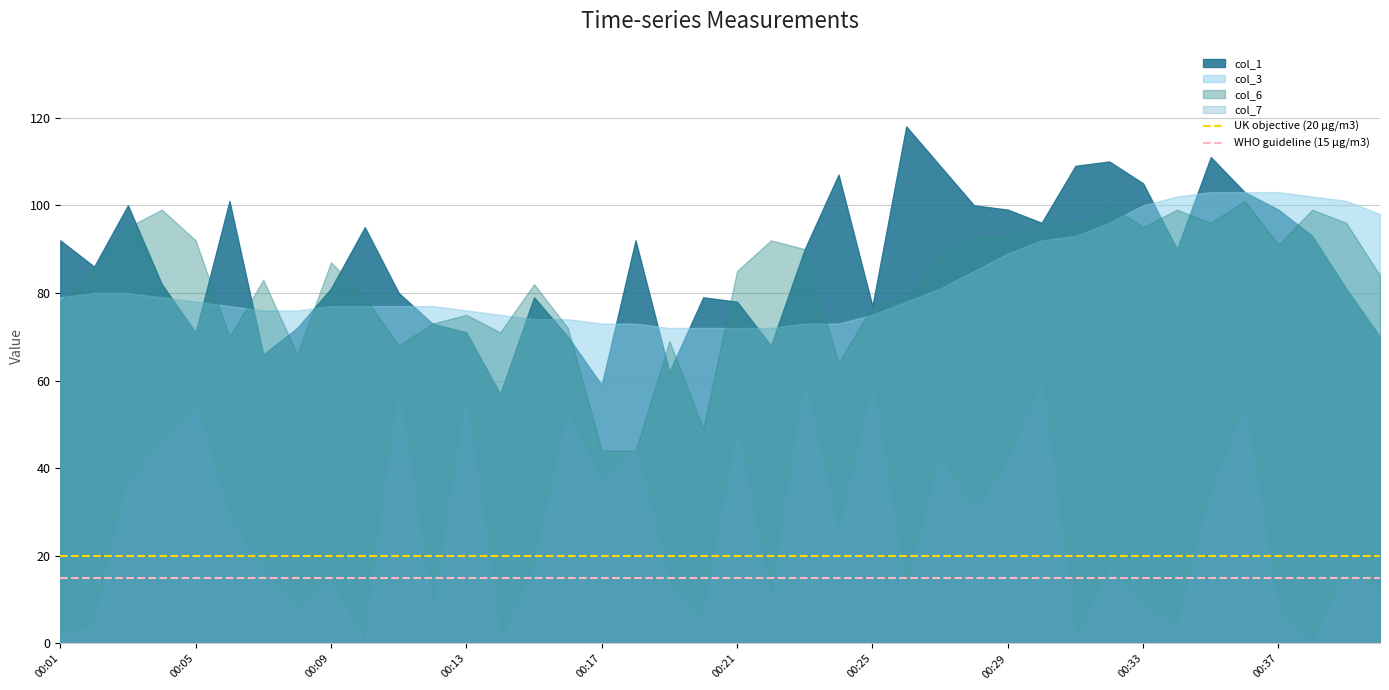

True or false: col_7 and col_1 intersect in this chart.

False